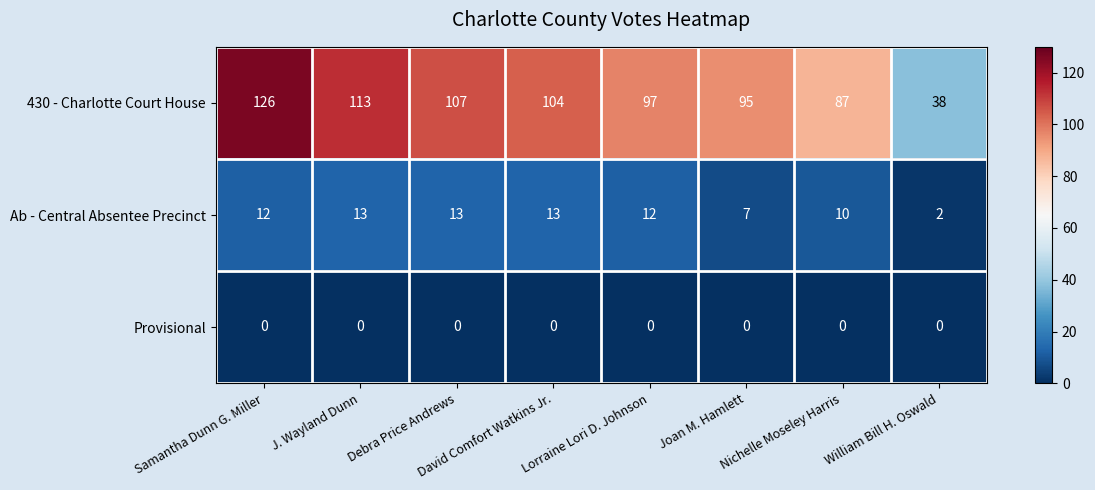

What is the difference between the second highest and second lowest values in the 430 - Charlotte Court House series?

26